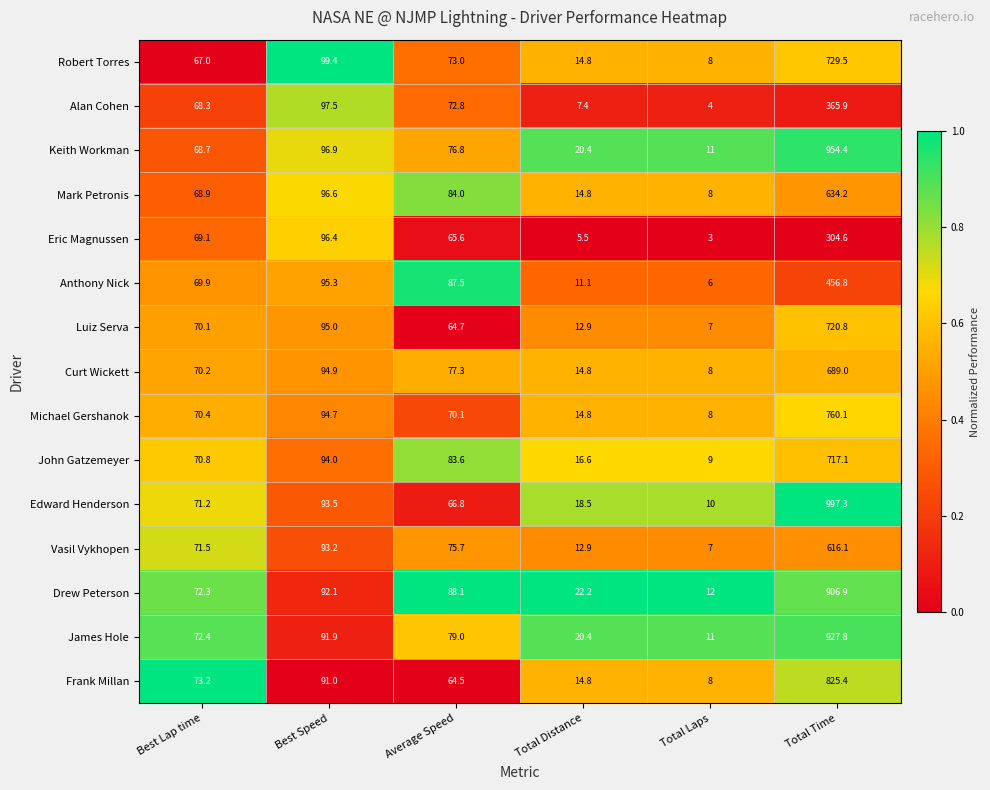

What is the spread (max minus min) of values at Best Lap time?

6.2